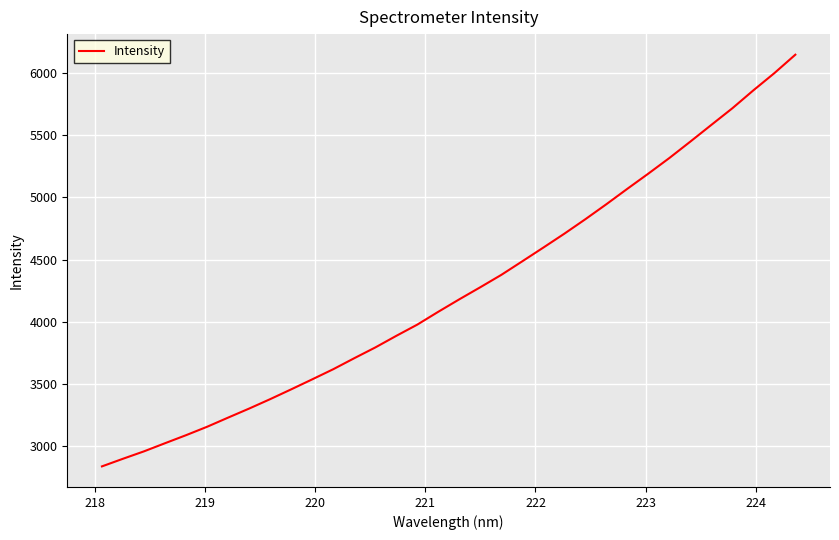

How many categories are shown in the chart?

34